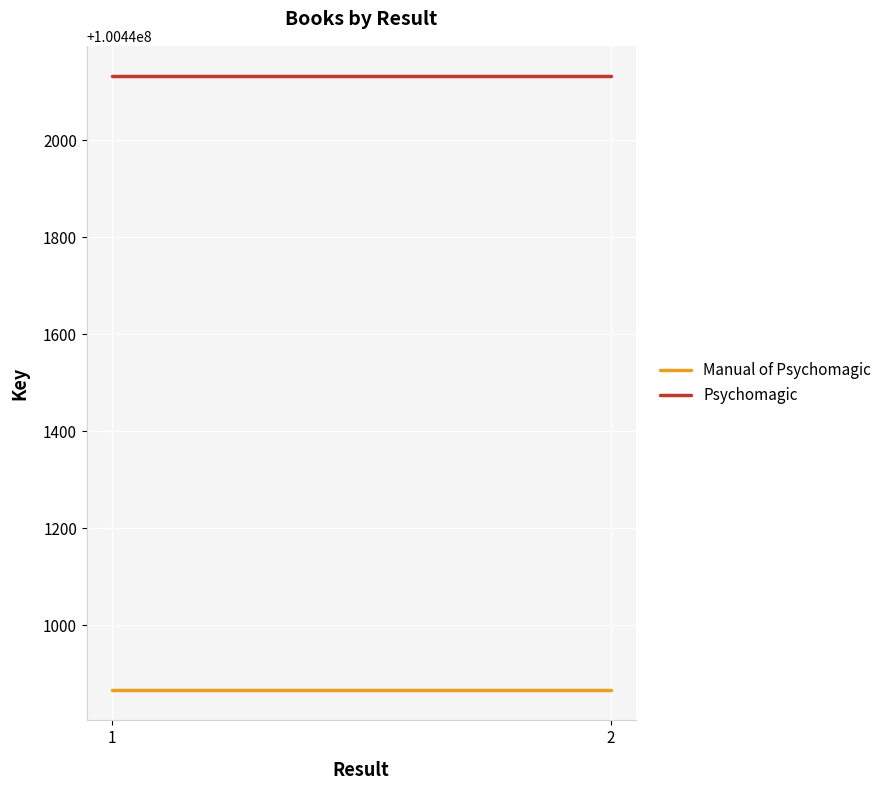

How many lines are shown in the chart?

2